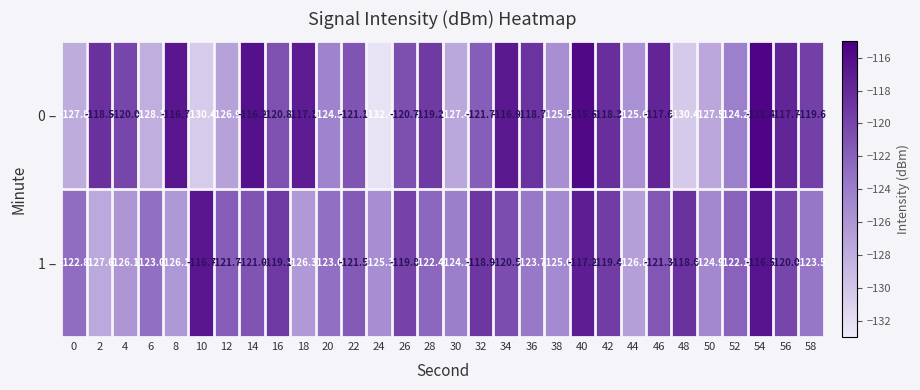

Which series has the largest range (max minus min)?

0 –